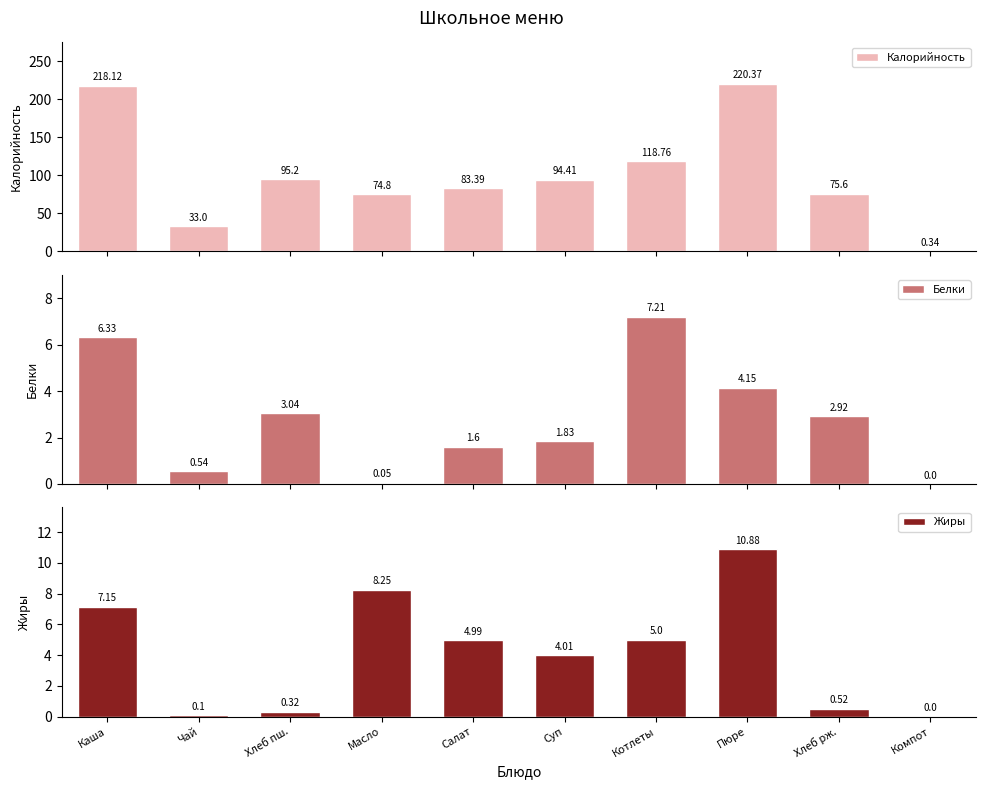

What is the label of the 7th bar from the right?

Масло